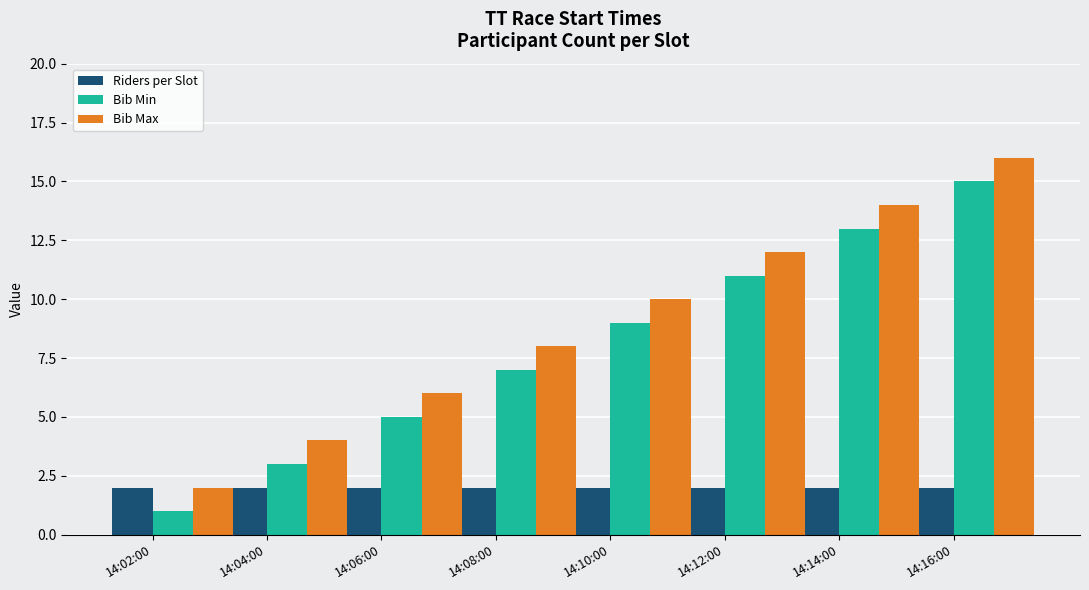

Is it true that Riders per Slot equals 3 at 14:08:00?

False